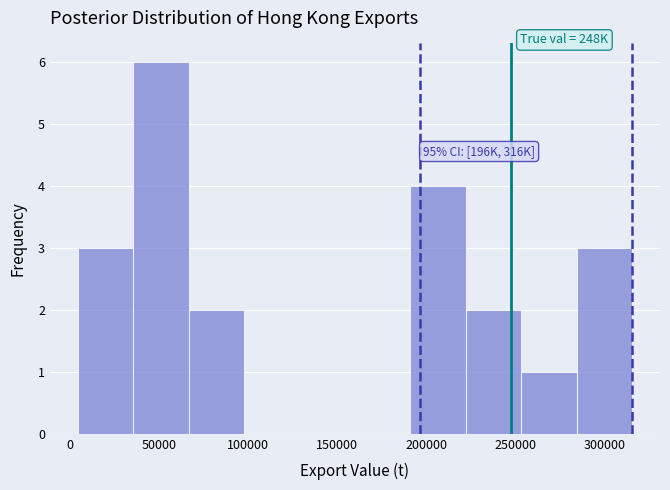

Over which range of the x-axis is the bar tallest?

35000 to 65000